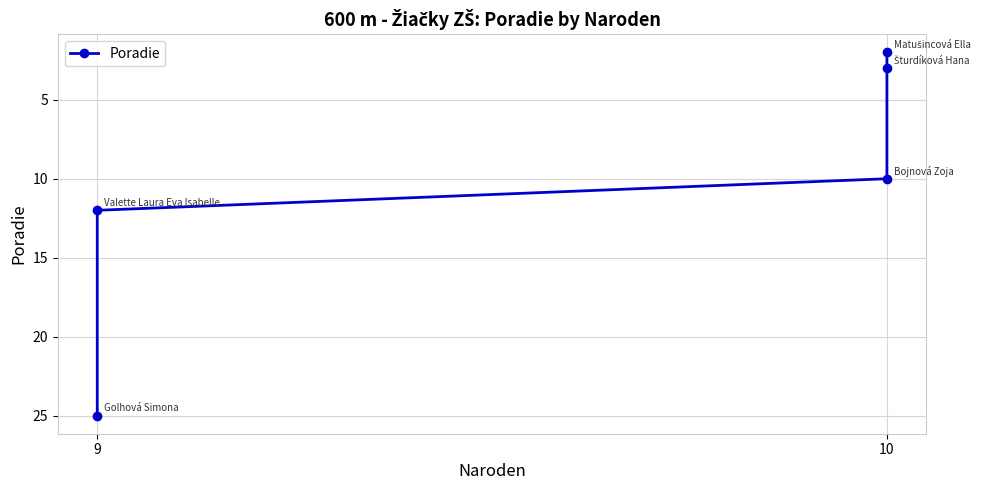

What is the difference between the maximum and minimum values?

23